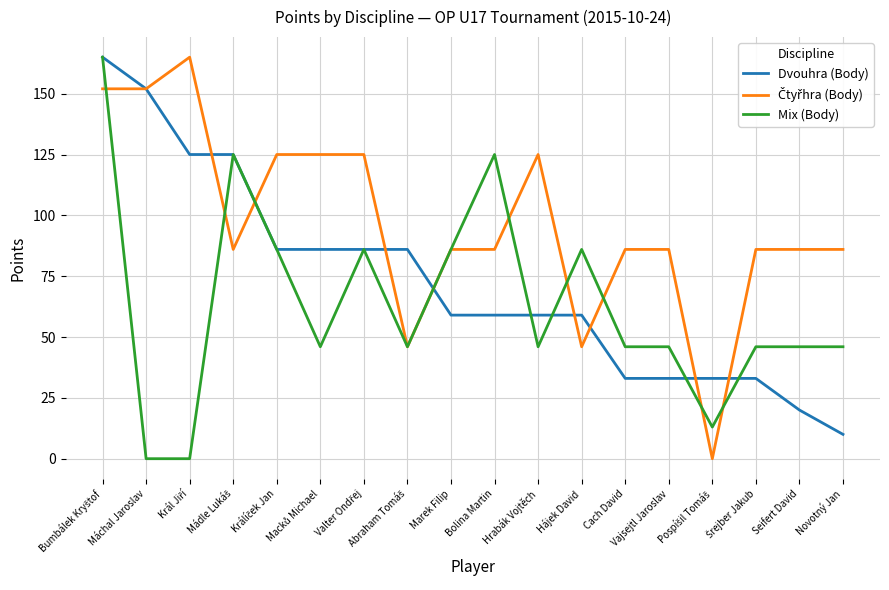

What is the total value across all series at Bolina Martin?

270